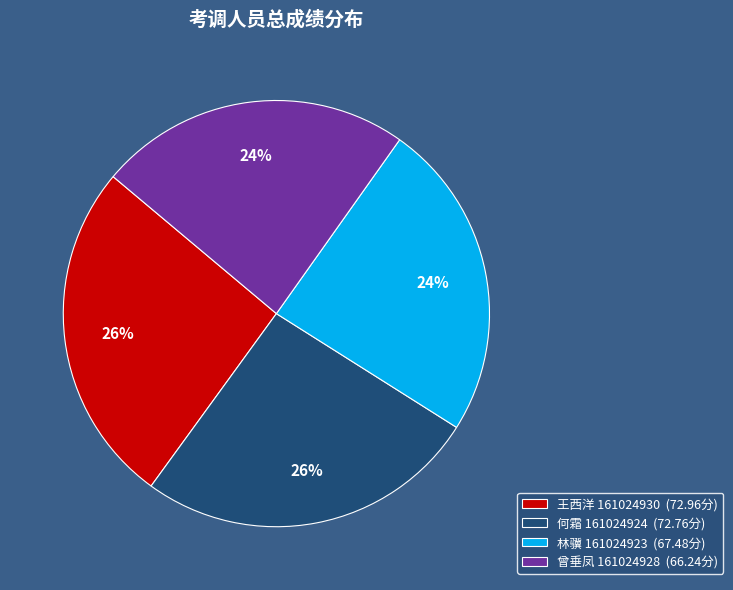

To the nearest percent, what is the difference between the largest and smallest slice percentages?

2%